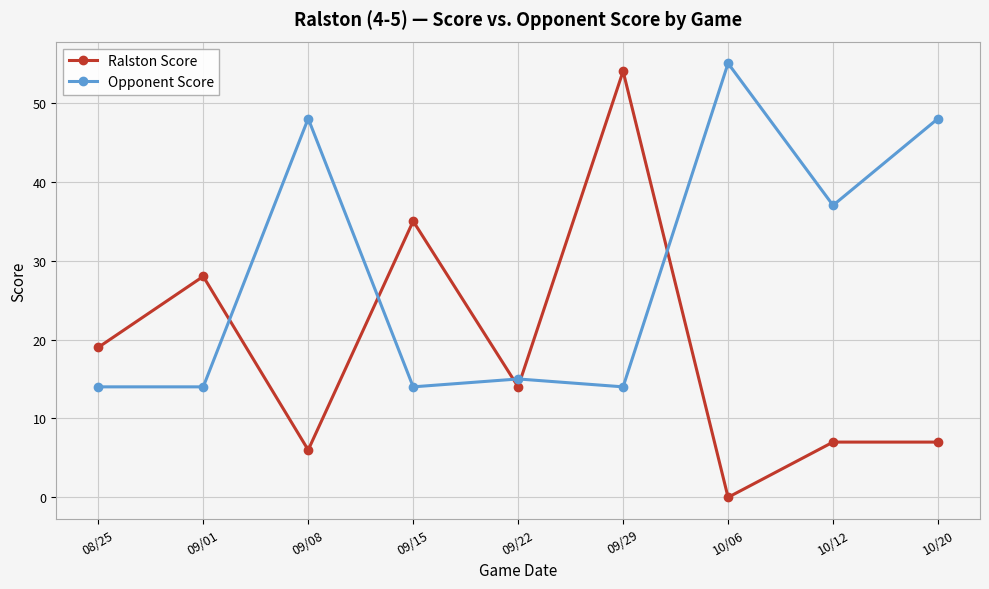

What is the difference between the Opponent Score values at 08/25 and 10/12?

23